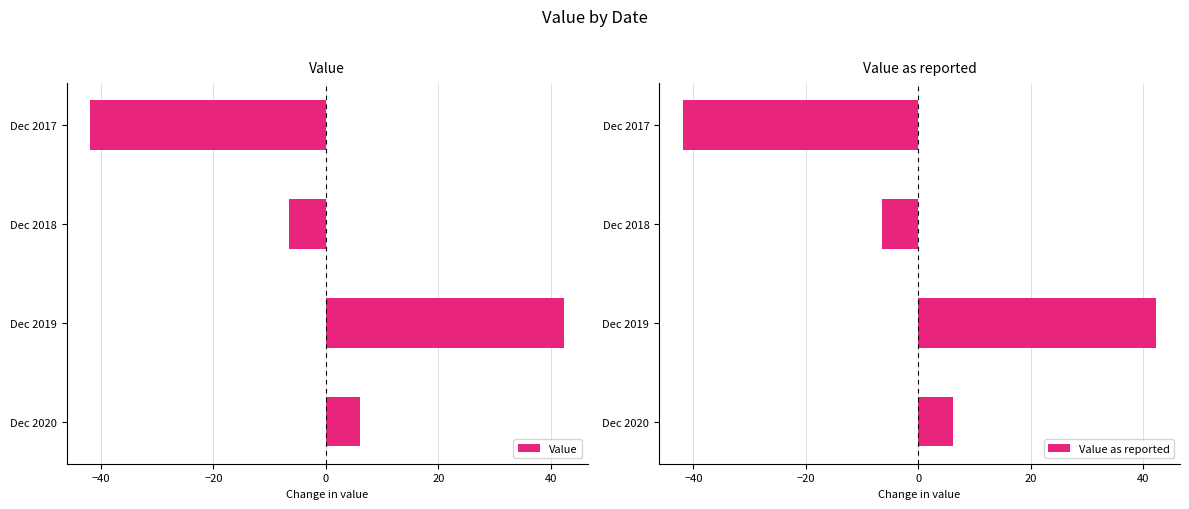

What is the sum of the Value values at Dec 2019 and Dec 2017?

0.4